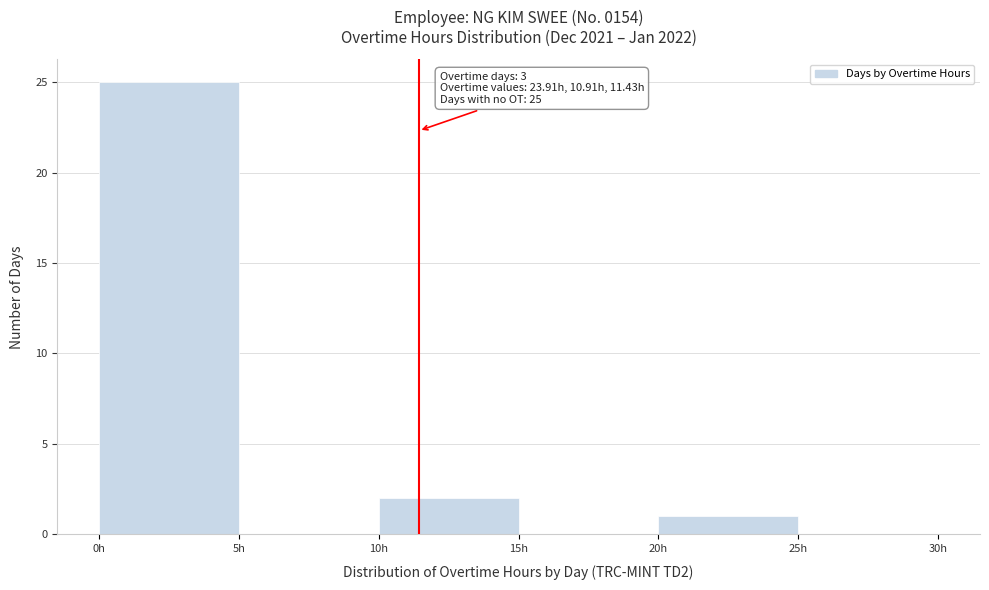

Over which range of the x-axis is the bar tallest?

0 to 5